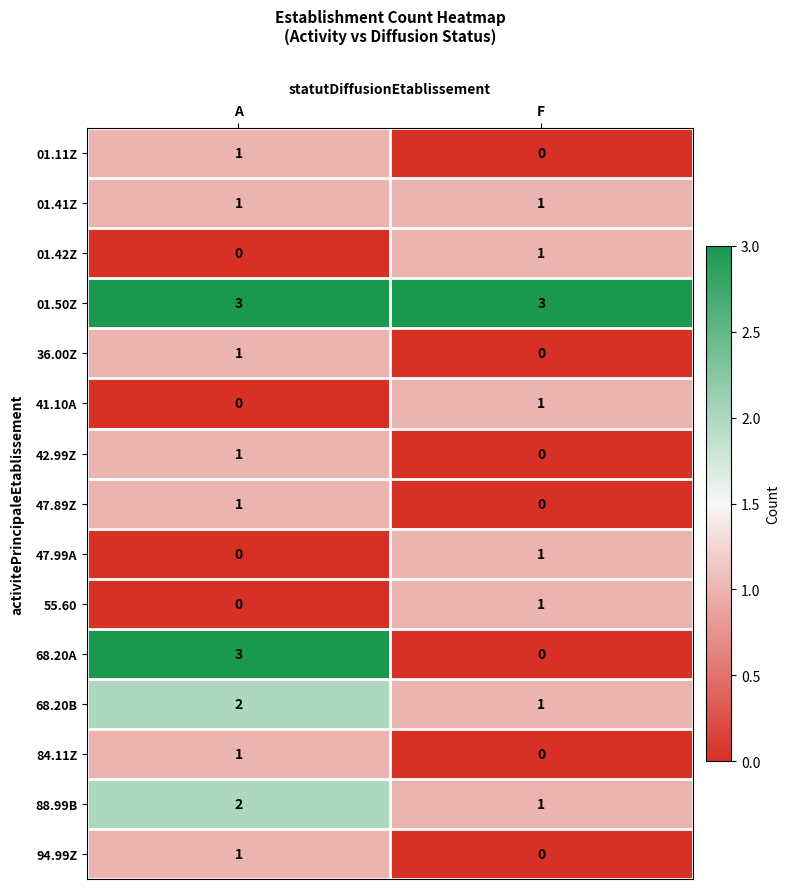

Which series has the largest range (max minus min)?

68.20A